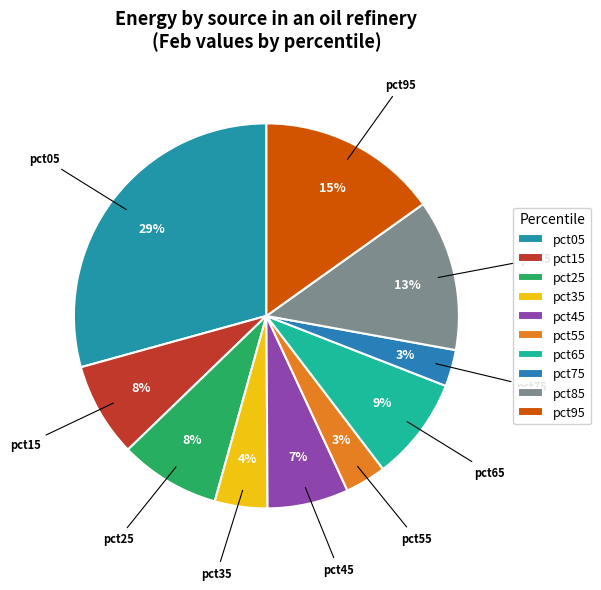

How many slices are in this pie chart?

10